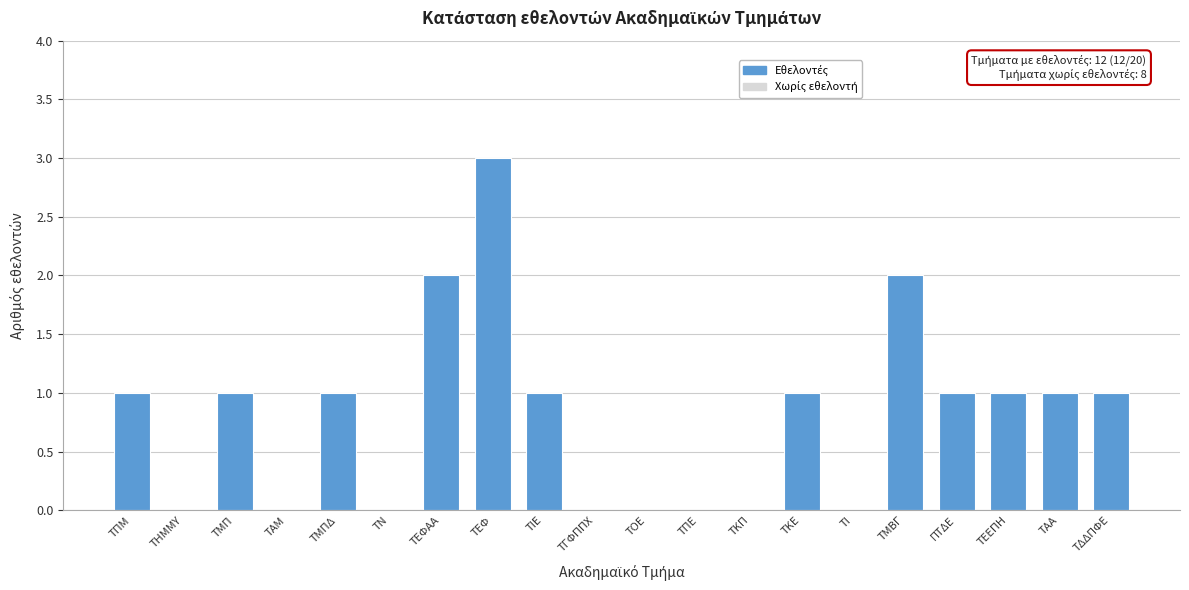

Reading left to right, transcribe all the data shown in this chart.

ΤΠΜ=1	ΤΗΜΜΥ=0	ΤΜΠ=1	ΤΑΜ=0	ΤΜΠΔ=1	ΤΝ=0	ΤΕΦΑΑ=2	ΤΕΦ=3	ΤΙΕ=1	ΤΓΦΠΠΧ=0	ΤΟΕ=0	ΤΠΕ=0	ΤΚΠ=0	ΤΚΕ=1	ΤΙ=0	ΤΜΒΓ=2	ΠΤΔΕ=1	ΤΕΕΠΗ=1	ΤΑΑ=1	ΤΔΔΠΦΕ=1